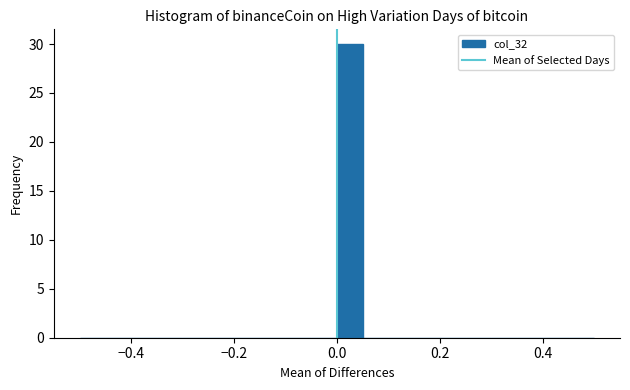

Around what value on the x-axis is the tallest bar? Give the approximate position of its centre, as read against the axis.

0.02